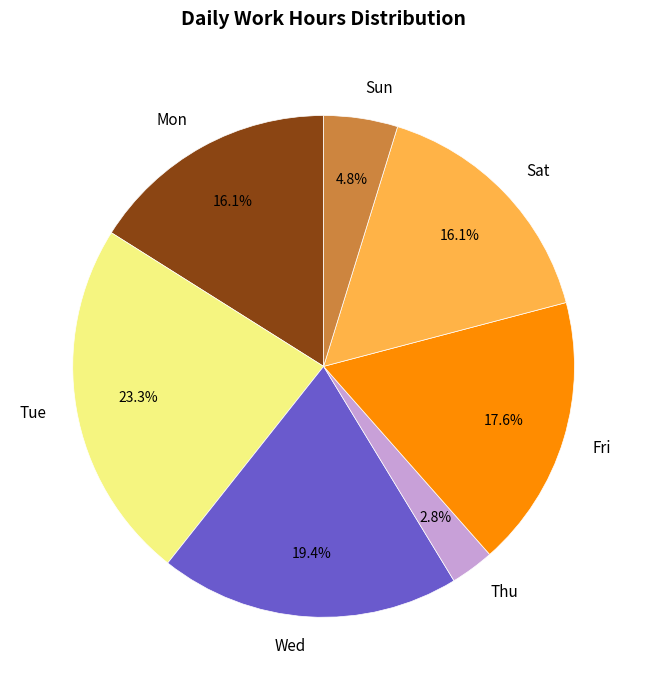

How many slices are in this pie chart?

7